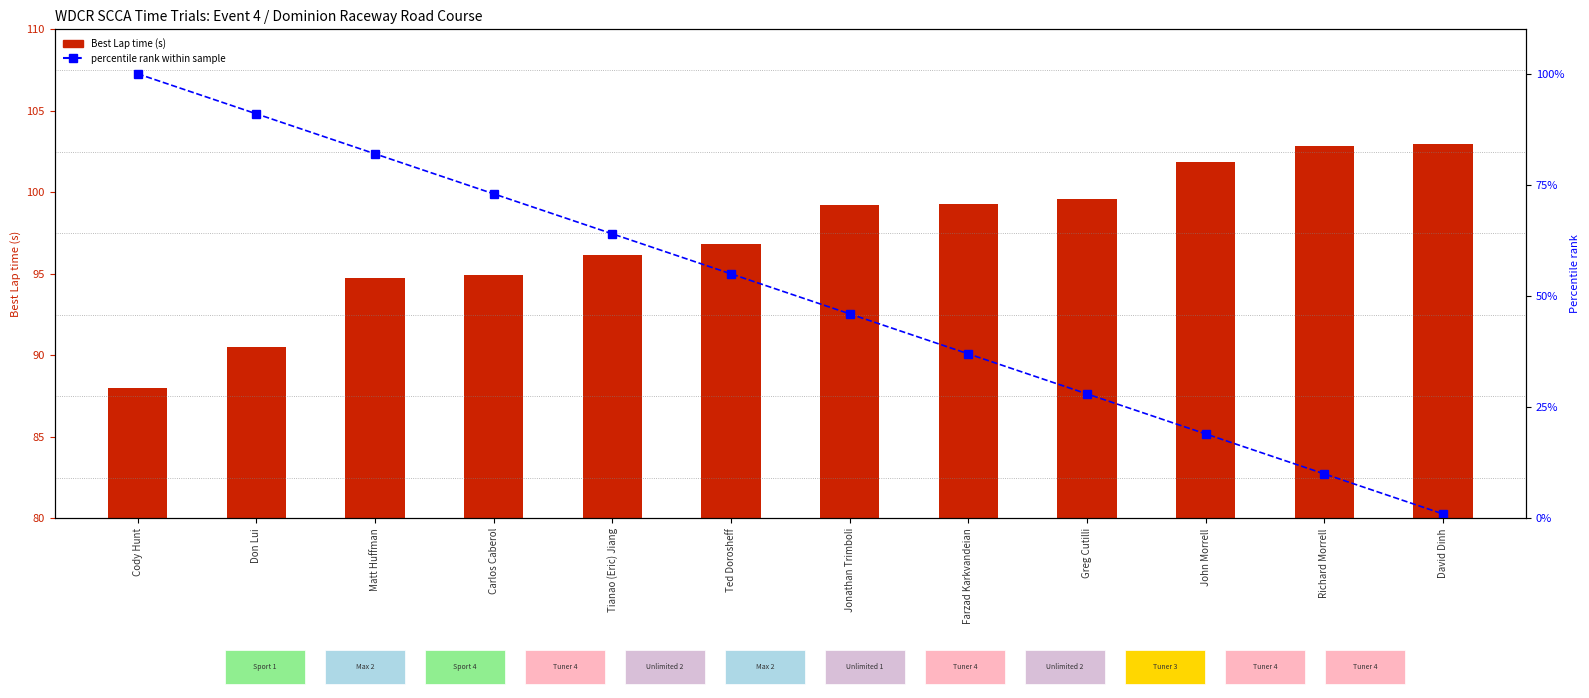

Count the number of categories in the chart.

12